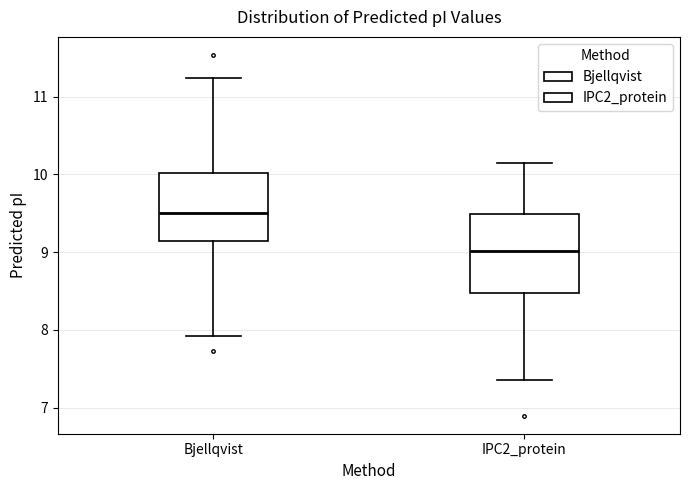

Which box is the tallest, from its lower edge to its upper edge?

IPC2_protein